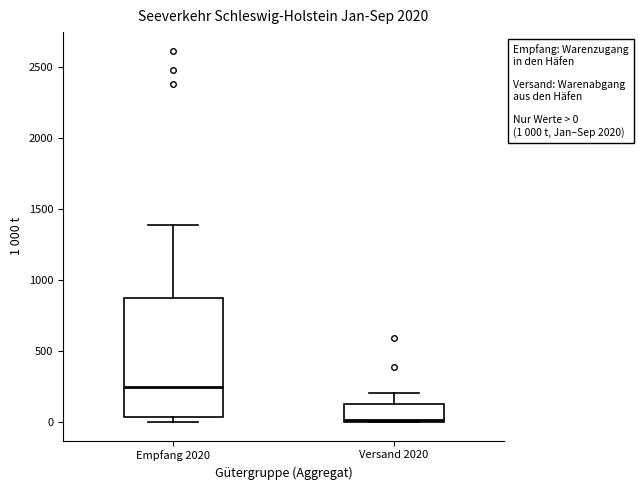

Comparing the boxes themselves (not the whiskers), which one is the tallest?

Empfang 2020